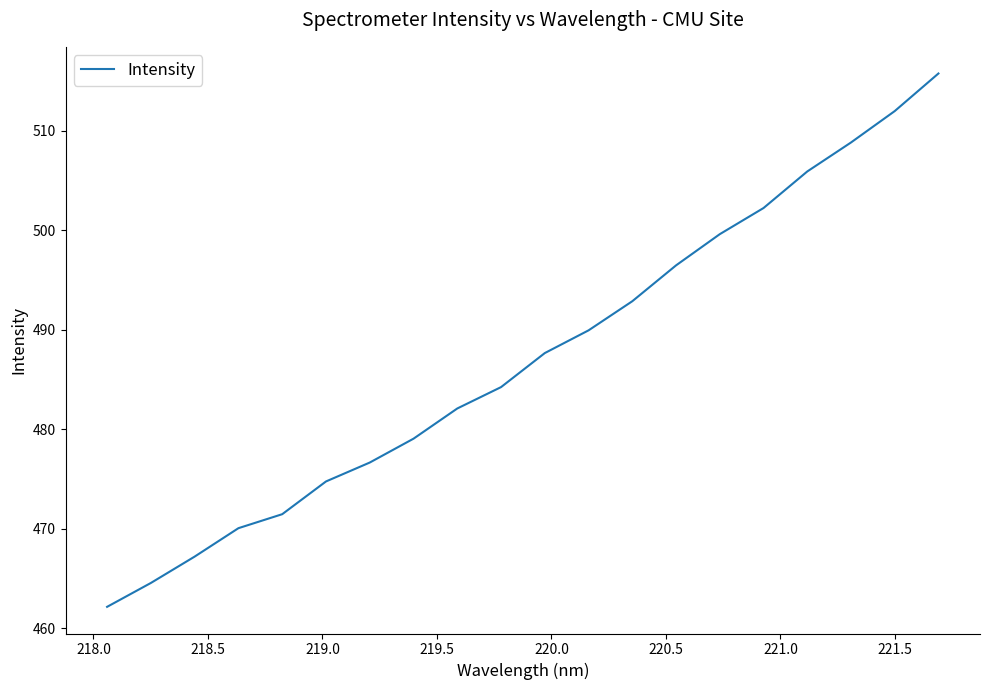

Does the chart display data point markers on the line(s)?

No